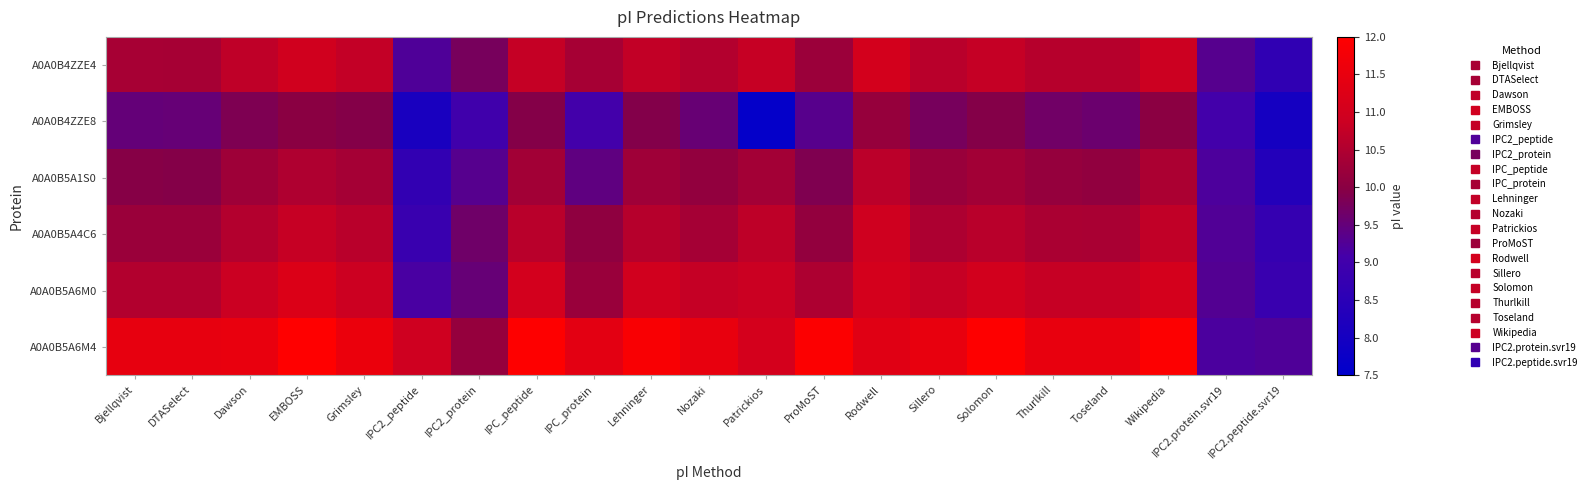

Reading left to right, extract all data points from this chart.

A0A0B4ZZE4: Bjellqvist=10.4	DTASelect=10.4	Dawson=10.7	EMBOSS=11.0	Grimsley=10.8	IPC2_peptide=9.2	IPC2_protein=9.8	IPC_peptide=10.8	IPC_protein=10.4	Lehninger=10.7	Nozaki=10.6	Patrickios=10.8	ProMoST=10.2	Rodwell=11.0	Sillero=10.6	Solomon=10.8	Thurlkill=10.6	Toseland=10.6	Wikipedia=10.9	IPC2.protein.svr19=9.3	IPC2.peptide.svr19=8.6
A0A0B4ZZE8: Bjellqvist=9.5	DTASelect=9.5	Dawson=9.9	EMBOSS=10.0	Grimsley=9.9	IPC2_peptide=8.1	IPC2_protein=9.0	IPC_peptide=9.9	IPC_protein=9.0	Lehninger=9.9	Nozaki=9.5	Patrickios=7.6	ProMoST=9.3	Rodwell=10.2	Sillero=9.8	Solomon=9.9	Thurlkill=9.7	Toseland=9.6	Wikipedia=10.0	IPC2.protein.svr19=9.1	IPC2.peptide.svr19=8.0
A0A0B5A1S0: Bjellqvist=10.0	DTASelect=9.9	Dawson=10.3	EMBOSS=10.5	Grimsley=10.3	IPC2_peptide=8.7	IPC2_protein=9.3	IPC_peptide=10.3	IPC_protein=9.4	Lehninger=10.3	Nozaki=10.1	Patrickios=10.3	ProMoST=9.9	Rodwell=10.7	Sillero=10.2	Solomon=10.3	Thurlkill=10.1	Toseland=10.1	Wikipedia=10.4	IPC2.protein.svr19=9.2	IPC2.peptide.svr19=8.3
A0A0B5A4C6: Bjellqvist=10.2	DTASelect=10.2	Dawson=10.6	EMBOSS=10.8	Grimsley=10.6	IPC2_peptide=8.8	IPC2_protein=9.6	IPC_peptide=10.6	IPC_protein=10.1	Lehninger=10.6	Nozaki=10.4	Patrickios=10.7	ProMoST=10.1	Rodwell=10.9	Sillero=10.5	Solomon=10.6	Thurlkill=10.4	Toseland=10.4	Wikipedia=10.7	IPC2.protein.svr19=9.3	IPC2.peptide.svr19=8.7
A0A0B5A6M0: Bjellqvist=10.5	DTASelect=10.5	Dawson=10.9	EMBOSS=11.2	Grimsley=10.9	IPC2_peptide=9.2	IPC2_protein=9.5	IPC_peptide=11.0	IPC_protein=10.2	Lehninger=11.0	Nozaki=10.8	Patrickios=10.9	ProMoST=10.5	Rodwell=11.1	Sillero=10.8	Solomon=11.0	Thurlkill=10.8	Toseland=10.8	Wikipedia=11.1	IPC2.protein.svr19=9.3	IPC2.peptide.svr19=8.8
A0A0B5A6M4: Bjellqvist=11.5	DTASelect=11.5	Dawson=11.5	EMBOSS=12.0	Grimsley=11.6	IPC2_peptide=10.9	IPC2_protein=10.1	IPC_peptide=12.0	IPC_protein=11.4	Lehninger=11.9	Nozaki=11.5	Patrickios=11.1	ProMoST=11.9	Rodwell=11.3	Sillero=11.5	Solomon=12.0	Thurlkill=11.5	Toseland=11.5	Wikipedia=12.0	IPC2.protein.svr19=9.2	IPC2.peptide.svr19=9.2